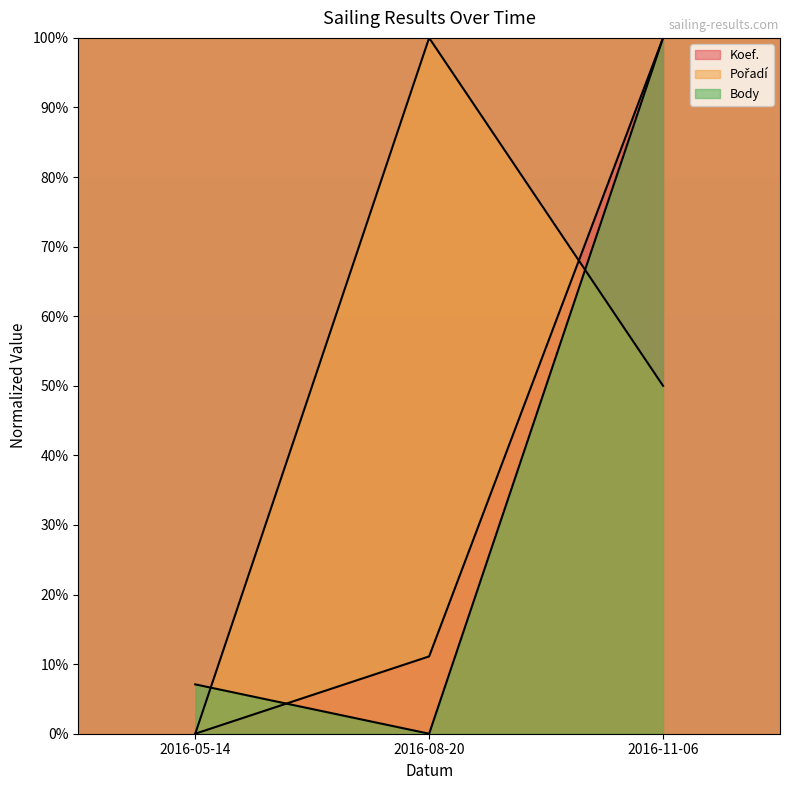

How many values in the Body series are below 7?

1